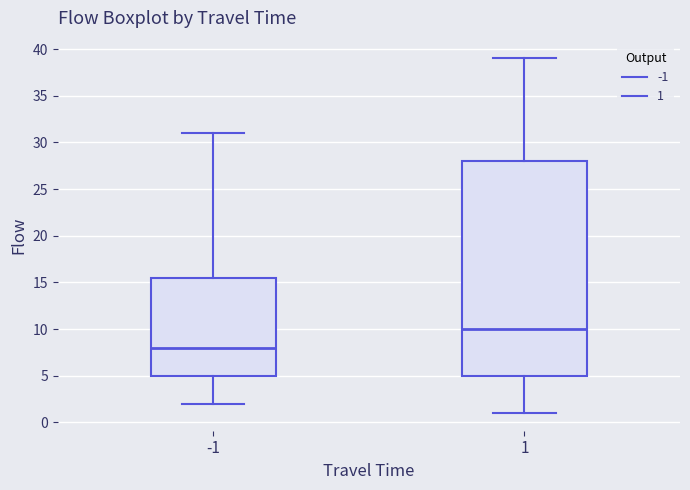

Which box's median line is the highest?

1